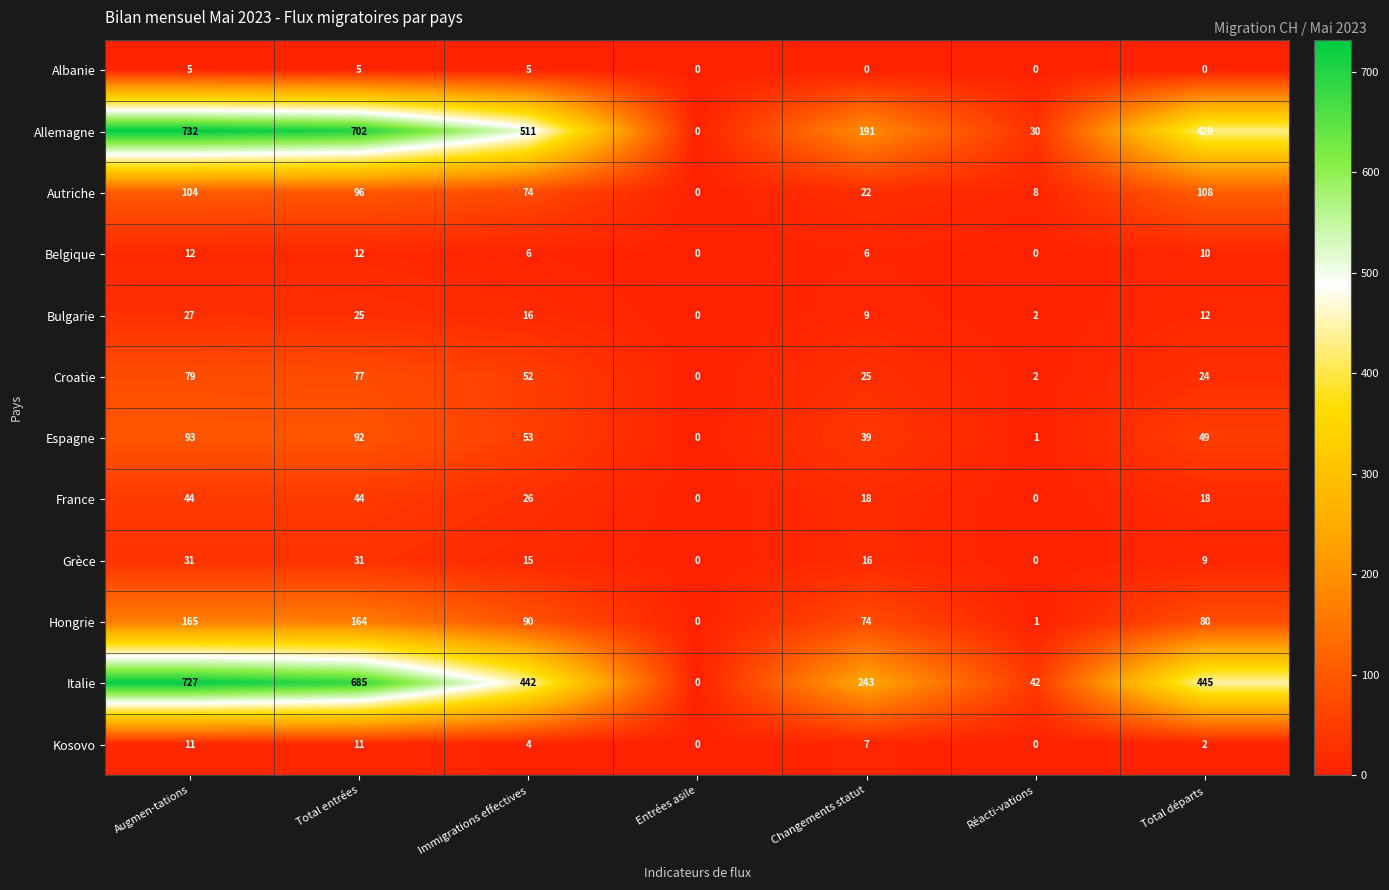

How many data points does each series have?

7